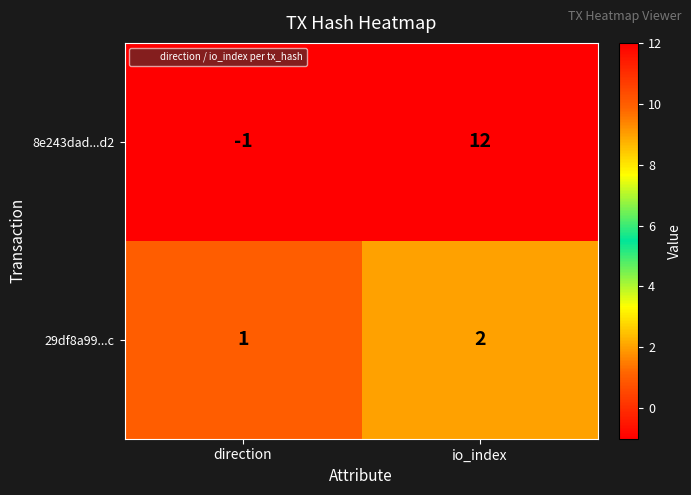

Which series has the widest spread of values?

8e243dad...d2